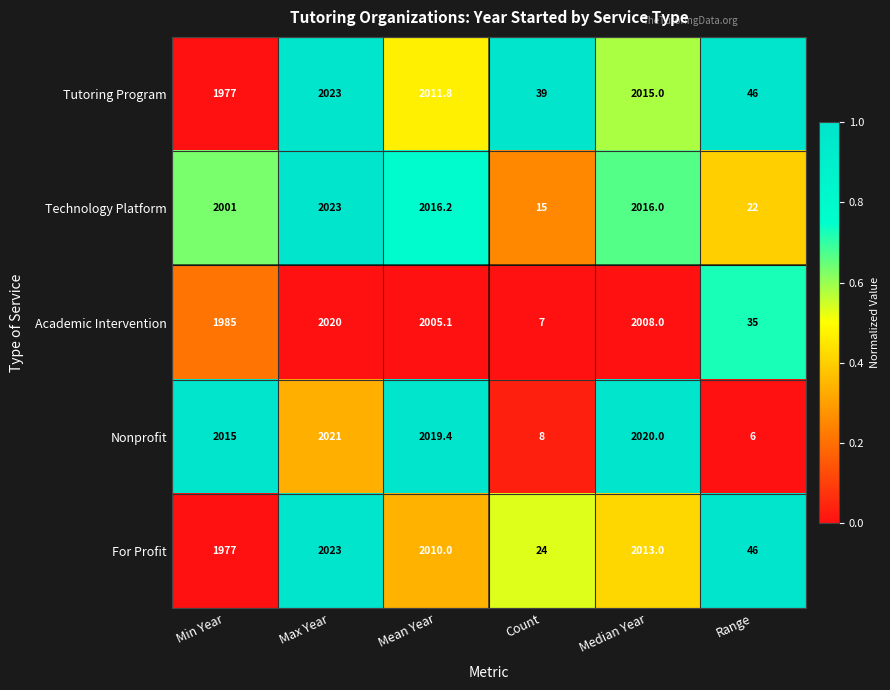

Reading left to right, list all the values displayed in this chart.

Tutoring Program: Min Year=1977.0	Max Year=2023.0	Mean Year=2011.8	Count=39.0	Median Year=2015.0	Range=46.0
Technology Platform: Min Year=2001.0	Max Year=2023.0	Mean Year=2016.2	Count=15.0	Median Year=2016.0	Range=22.0
Academic Intervention: Min Year=1985.0	Max Year=2020.0	Mean Year=2005.1	Count=7.0	Median Year=2008.0	Range=35.0
Nonprofit: Min Year=2015.0	Max Year=2021.0	Mean Year=2019.4	Count=8.0	Median Year=2020.0	Range=6.0
For Profit: Min Year=1977.0	Max Year=2023.0	Mean Year=2010.0	Count=24.0	Median Year=2013.0	Range=46.0